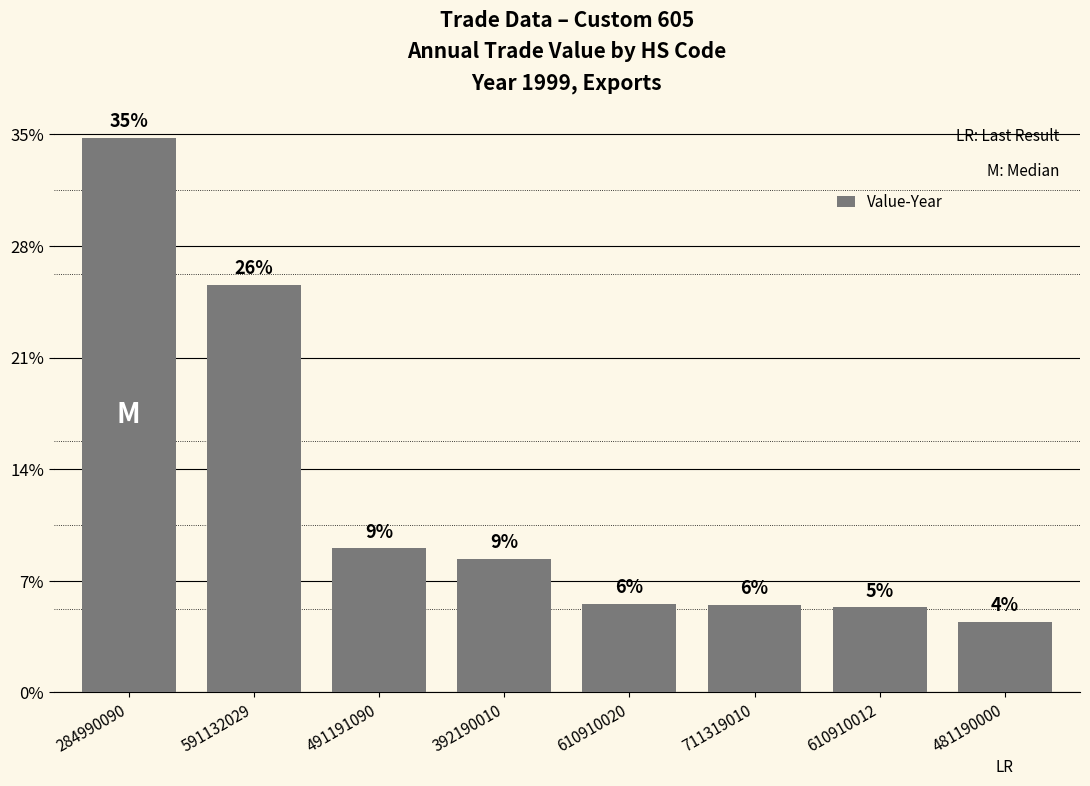

True or false: the data shows 1854 at 284990090.

False